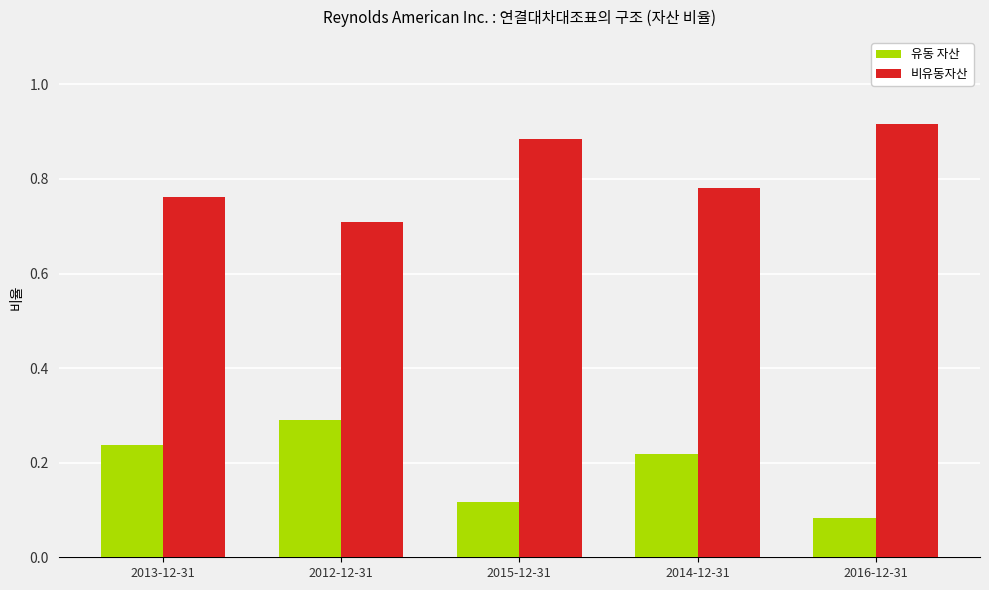

Which series has the largest total across all categories?

비유동자산